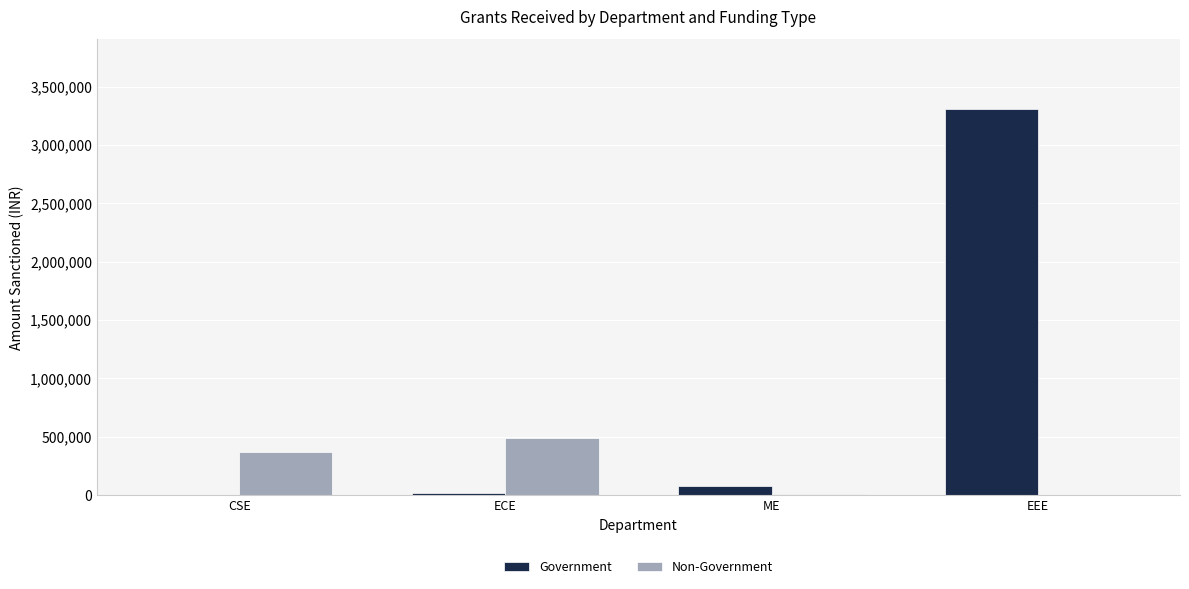

Which series has the largest total across all categories?

Government